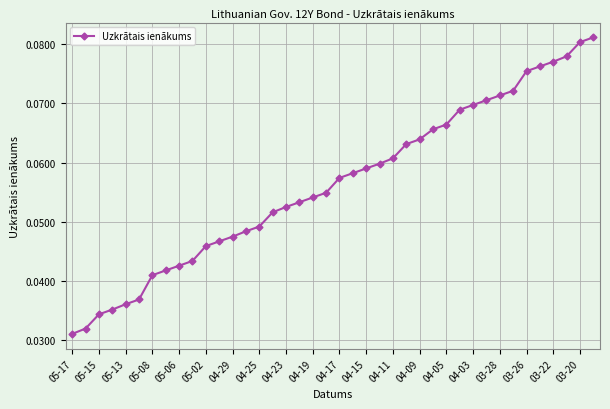

What is the sum of all values?

2.3